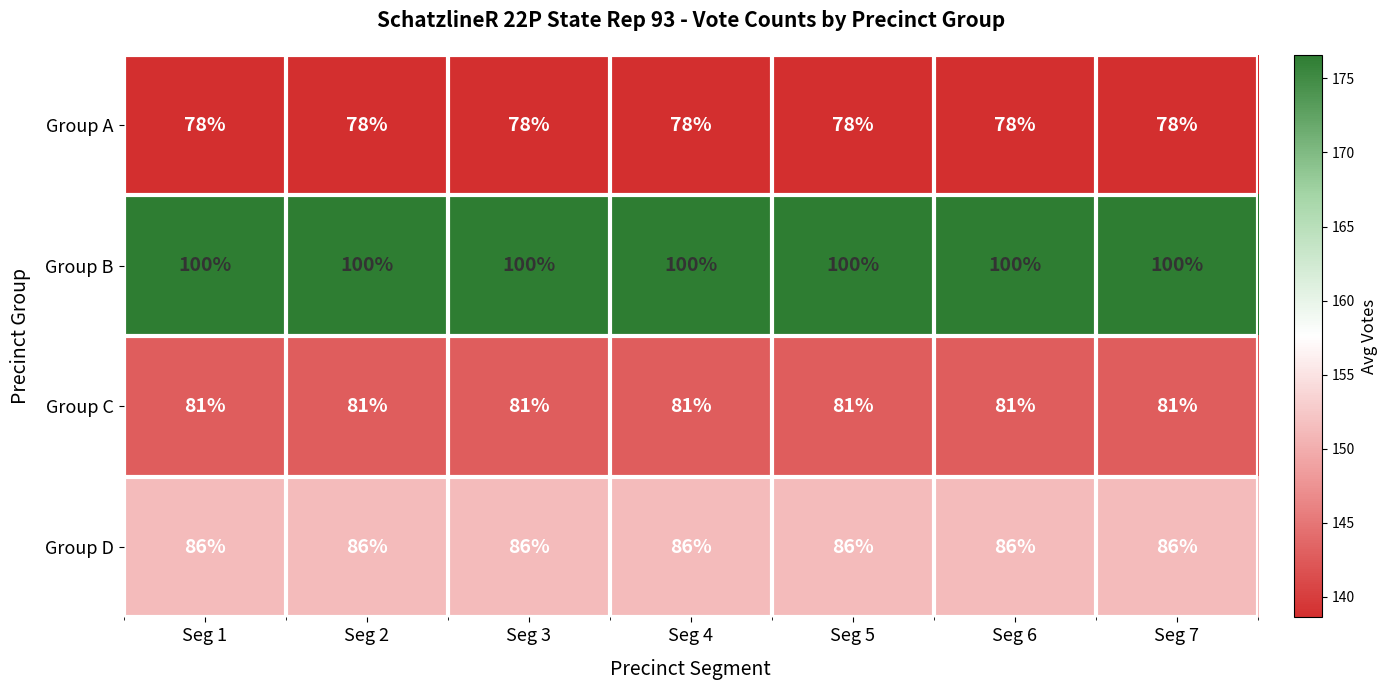

What is the minimum value shown in the chart?

78